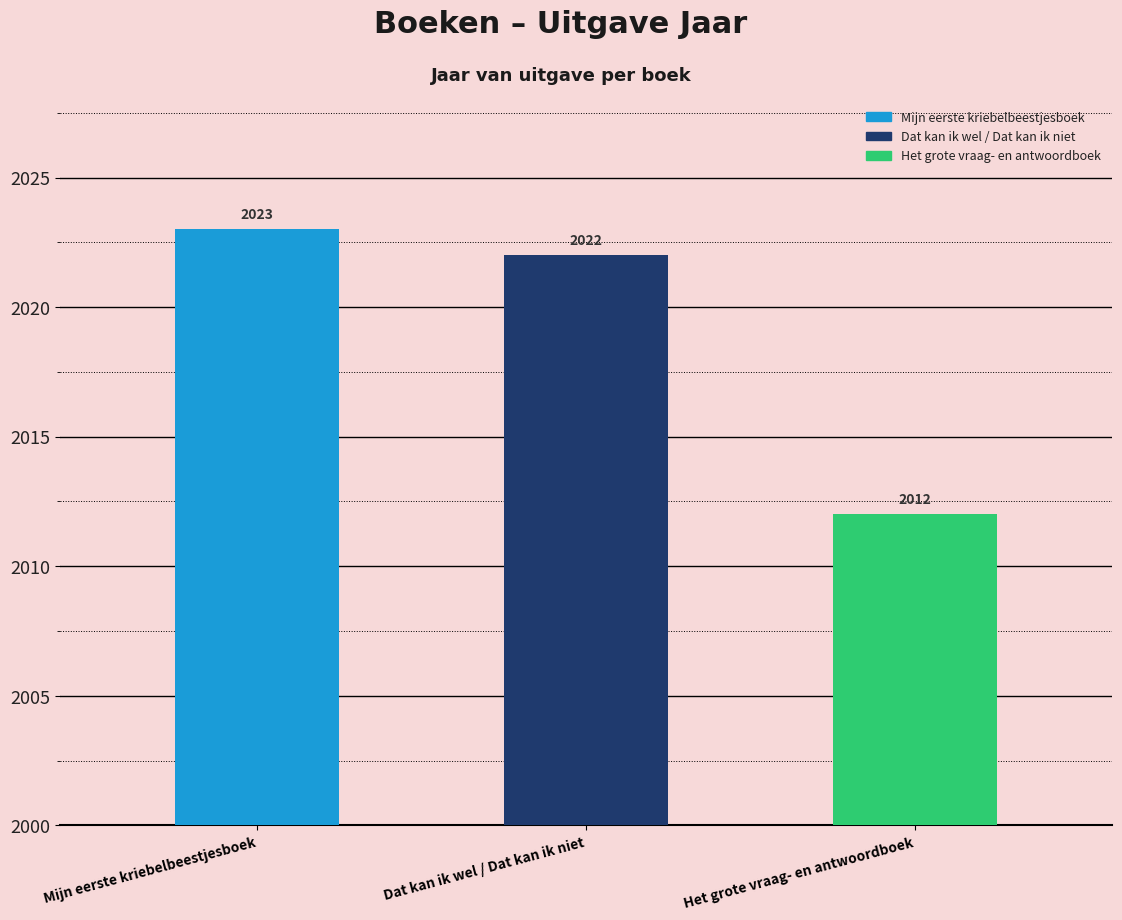

Count the number of data series in this chart.

1